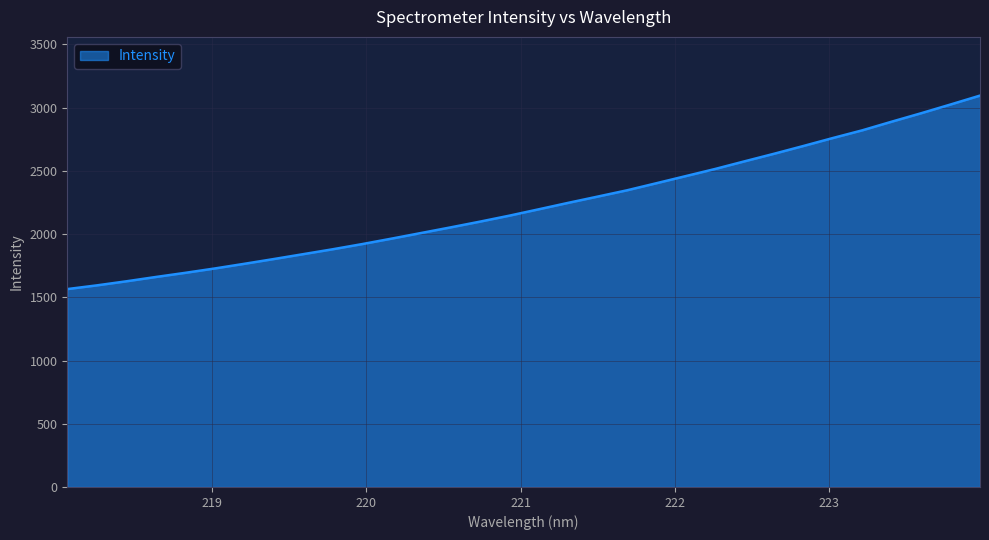

What is the maximum value shown in the chart?

3095.3